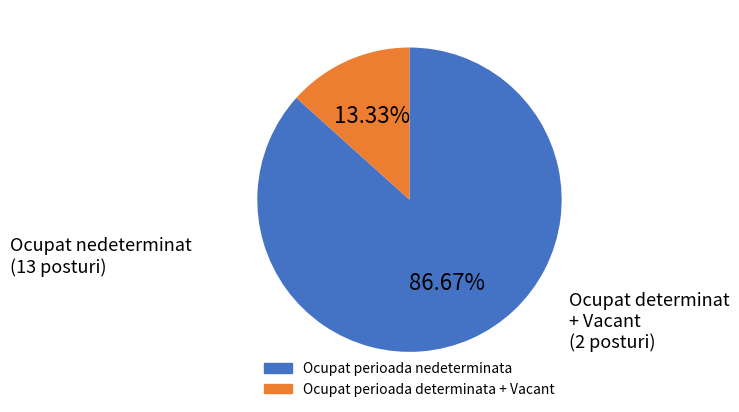

Does any single category account for the majority?

Yes